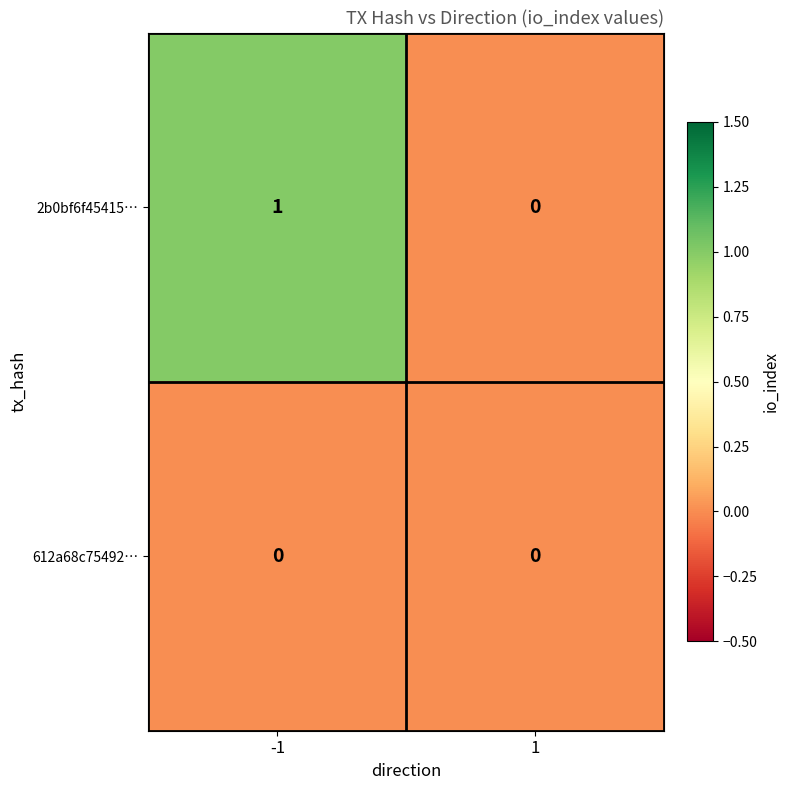

List the series in order of their peak value, lowest first.

612a68c75492…, 2b0bf6f45415…